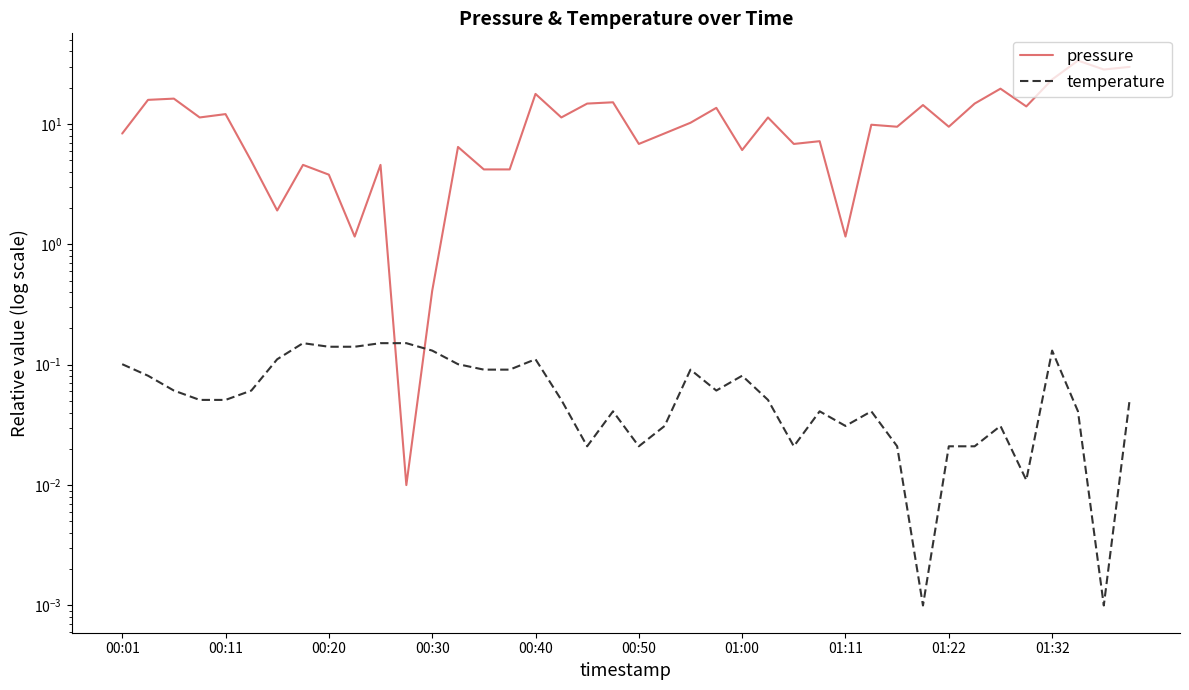

What is the difference between the highest and lowest values at 00:30?

0.3